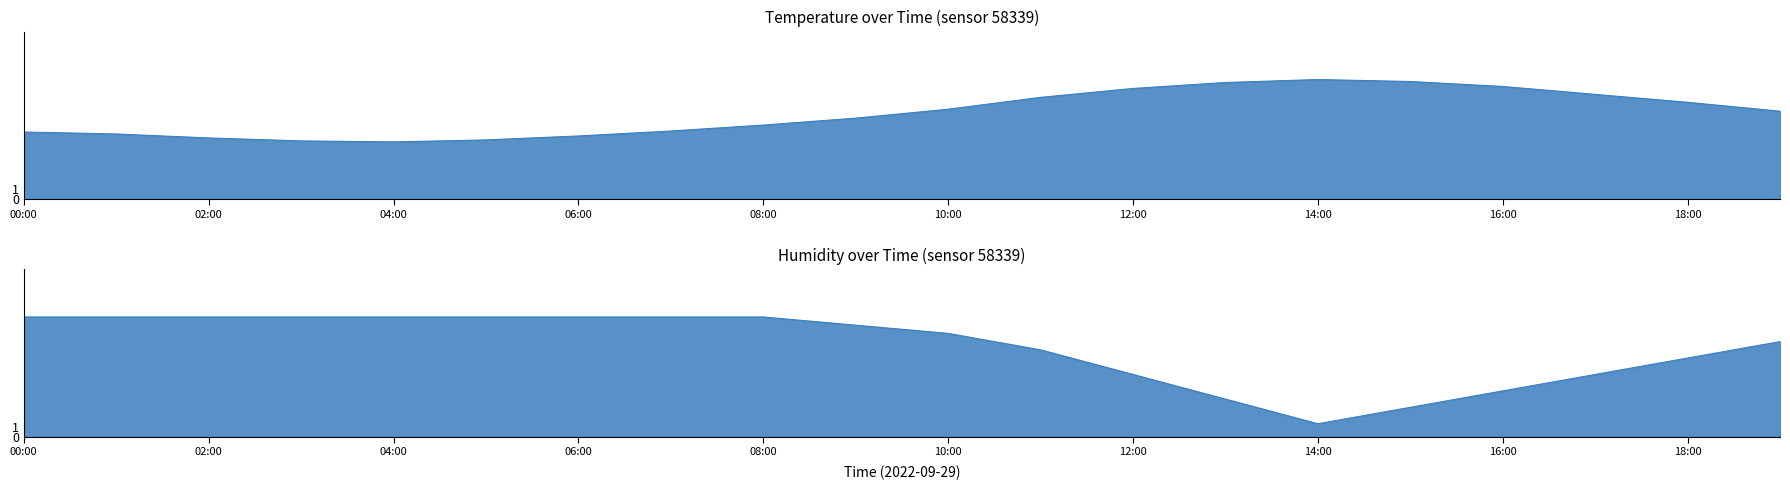

What is the minimum value shown in the chart?

1.4